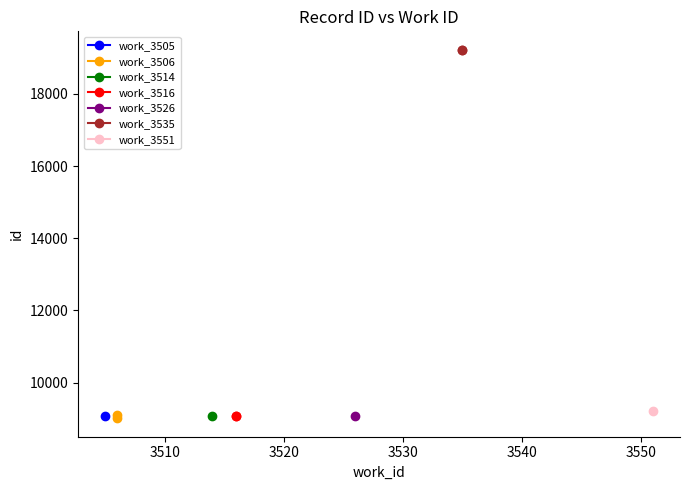

What is the average value of the work_3506 series?

9055